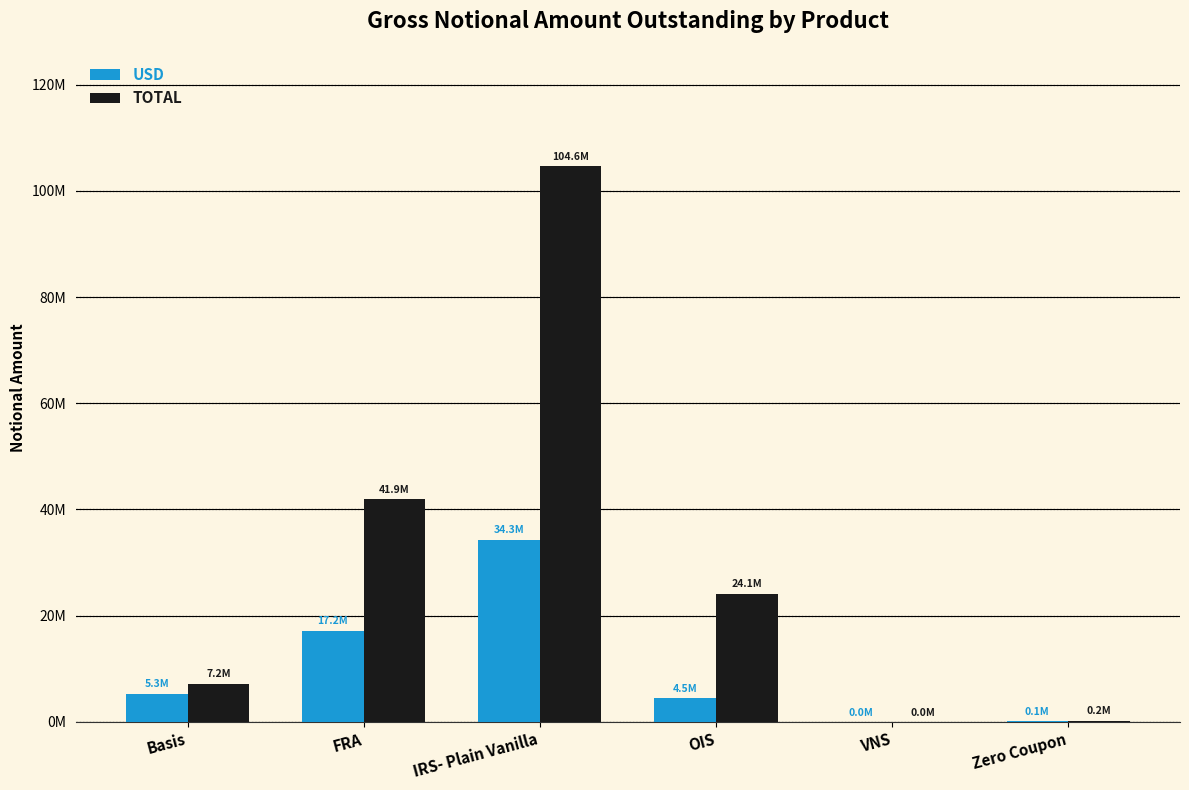

What is the sum of all TOTAL values?

178053917